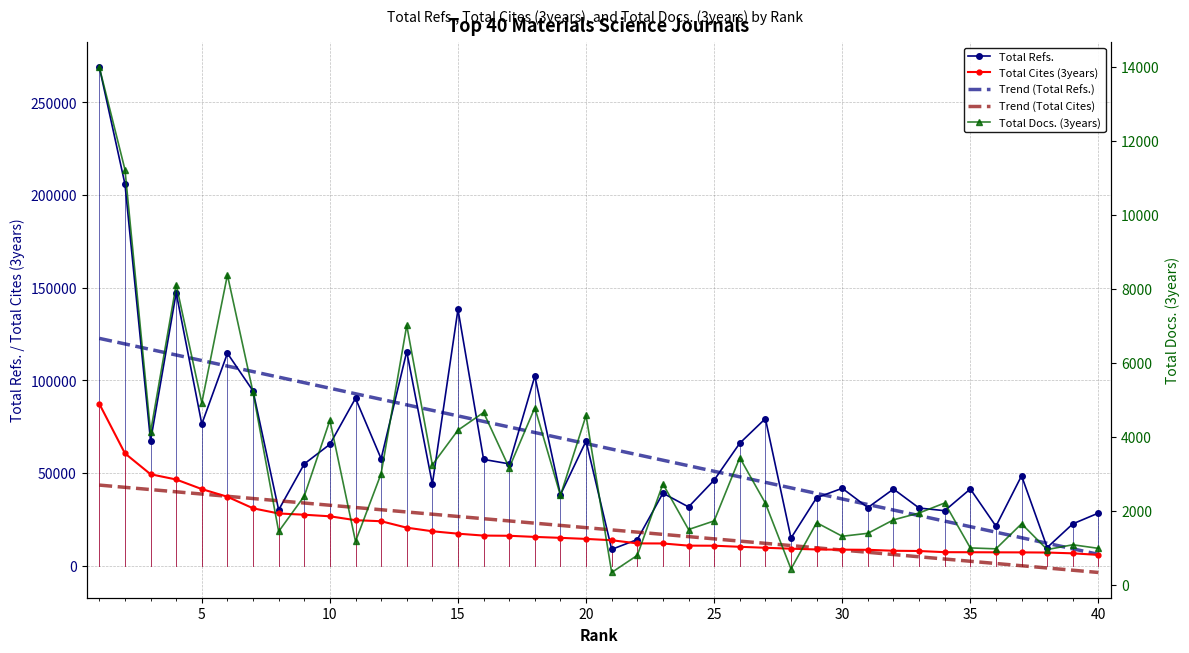

What is the maximum value for Trend (Total Cites)?

43532.2